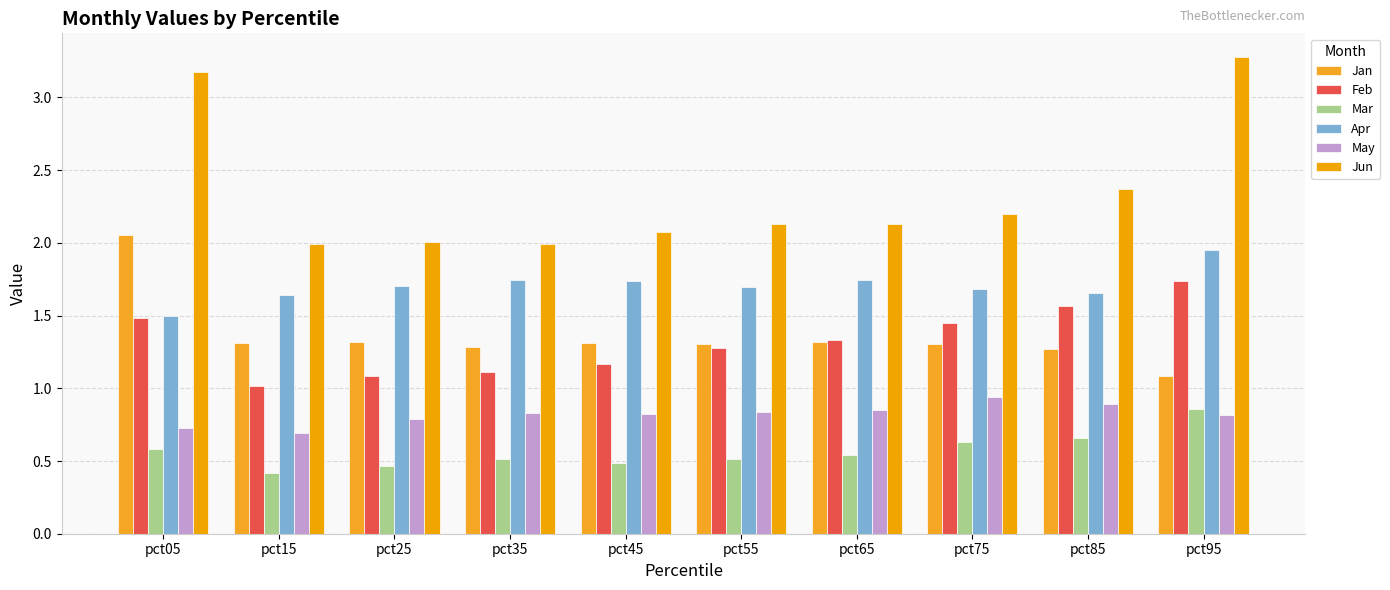

At how many categories does at least one series exceed 0?

10